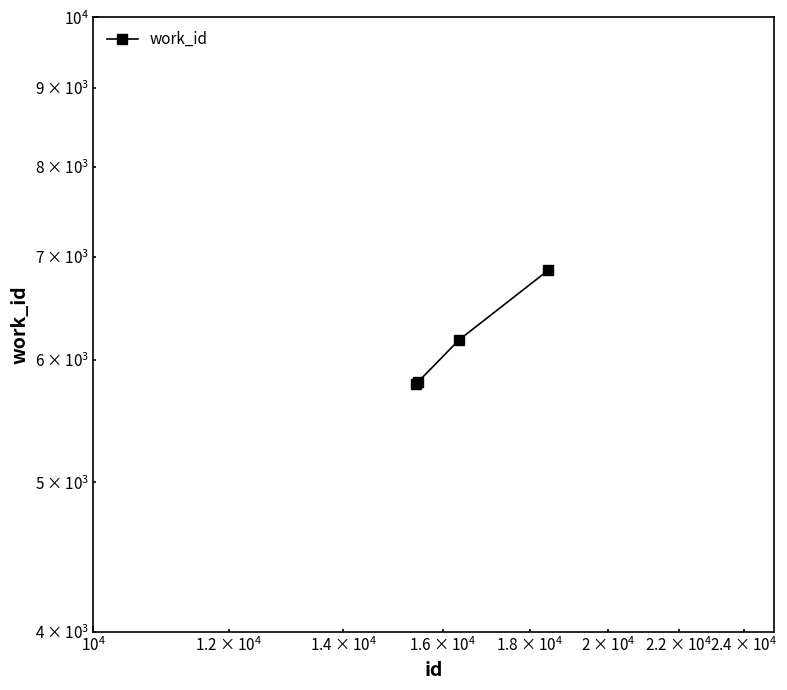

Reading right to left, transcribe all the data shown in this chart.

6858	6182	5802	5791